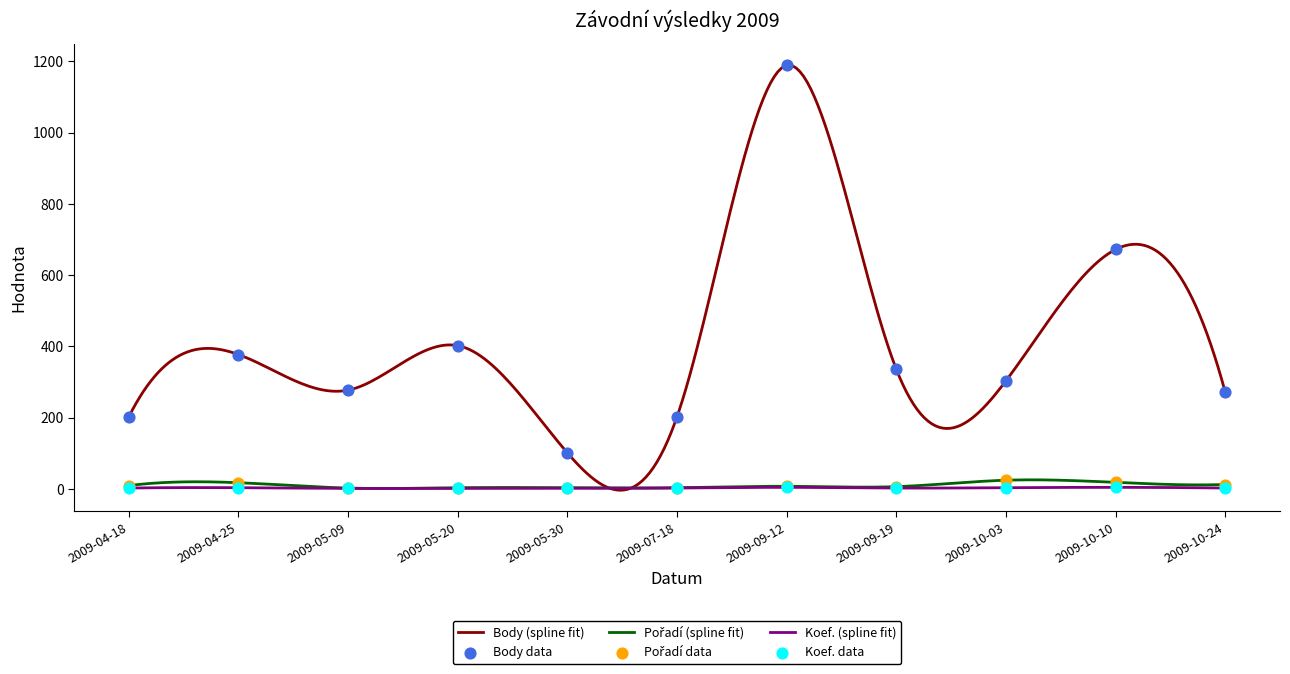

Which series has the largest Y range (max minus min)?

Body